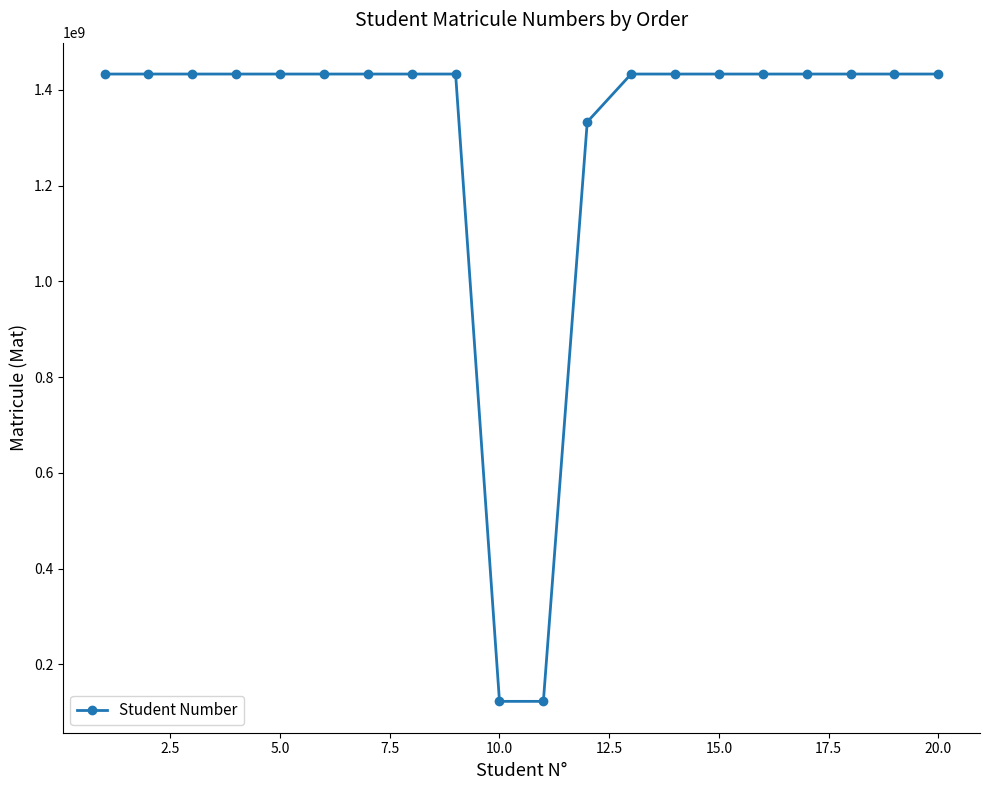

Does the chart have visible grid lines?

No